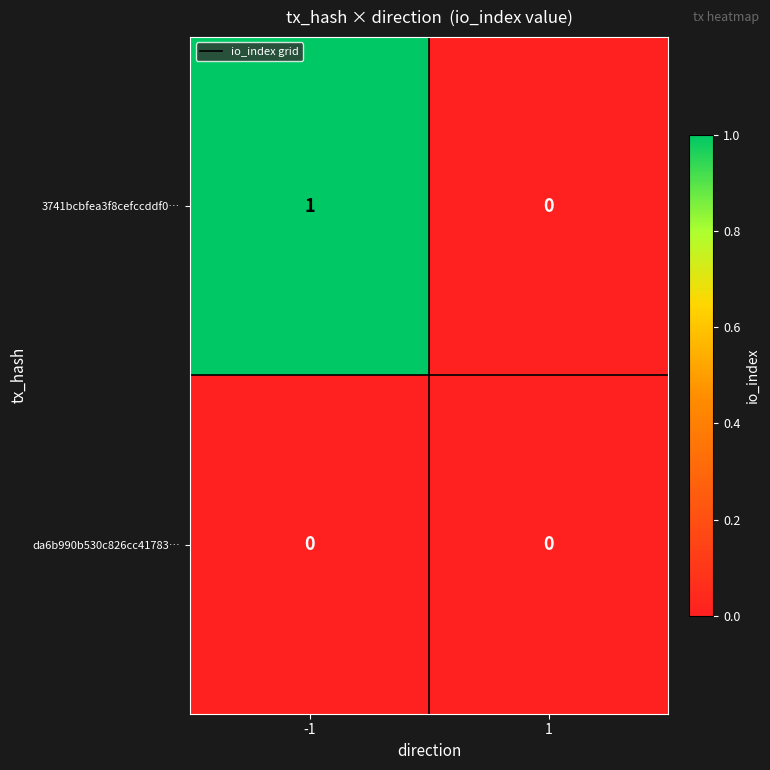

Which series changed the most between -1 and 1?

3741bcbfea3f8cefccddf0…